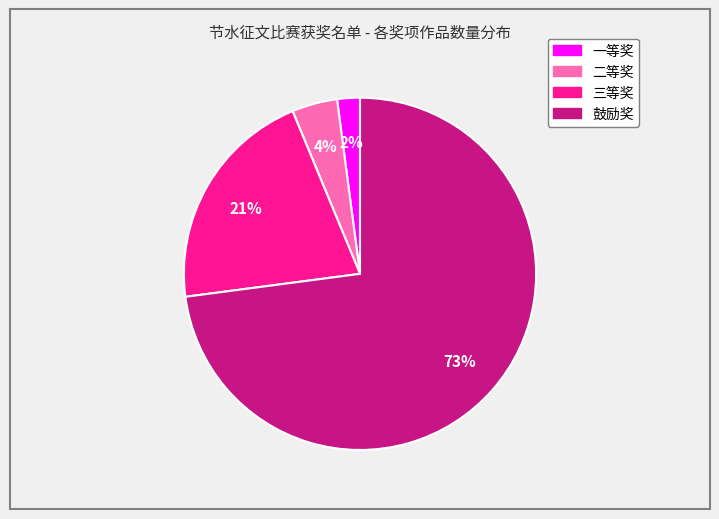

Which slice is the smallest?

一等奖